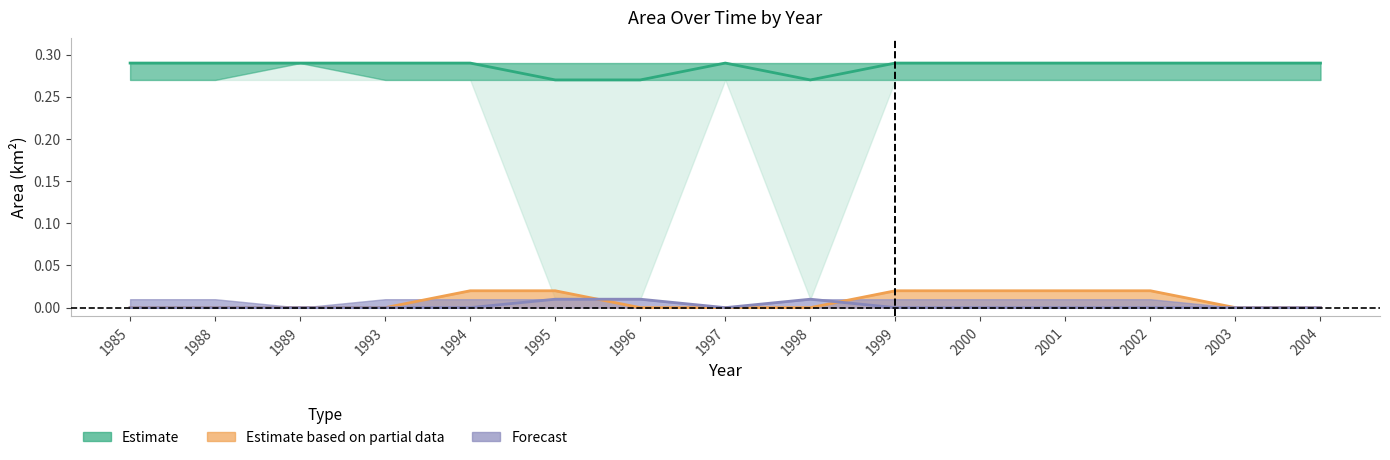

At which category is the sum across all series the highest?

1994